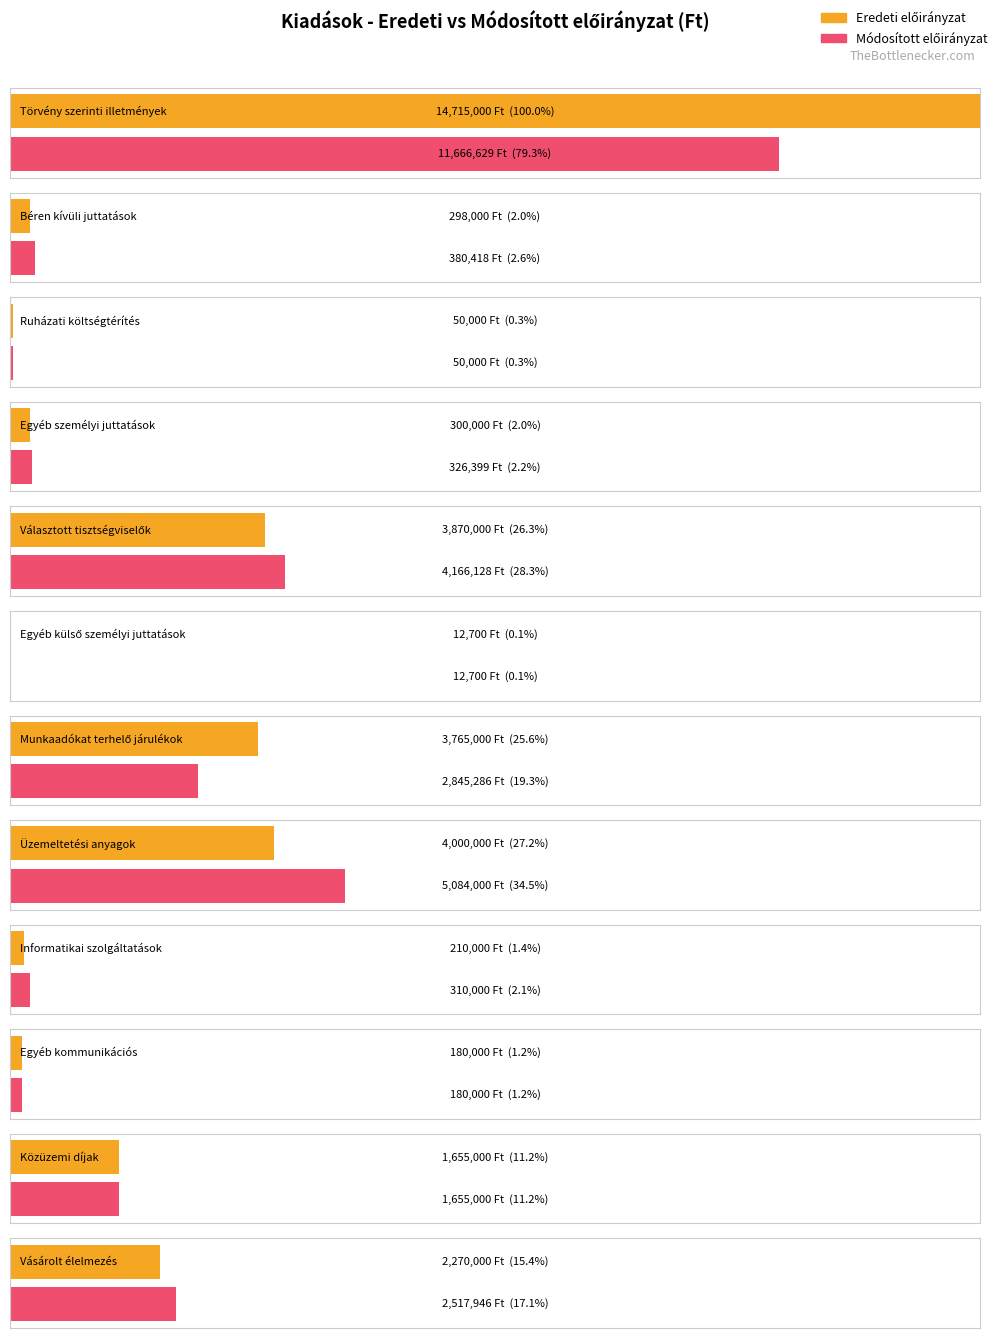

How many data points in Eredeti előirányzat are less than 1655000?

6